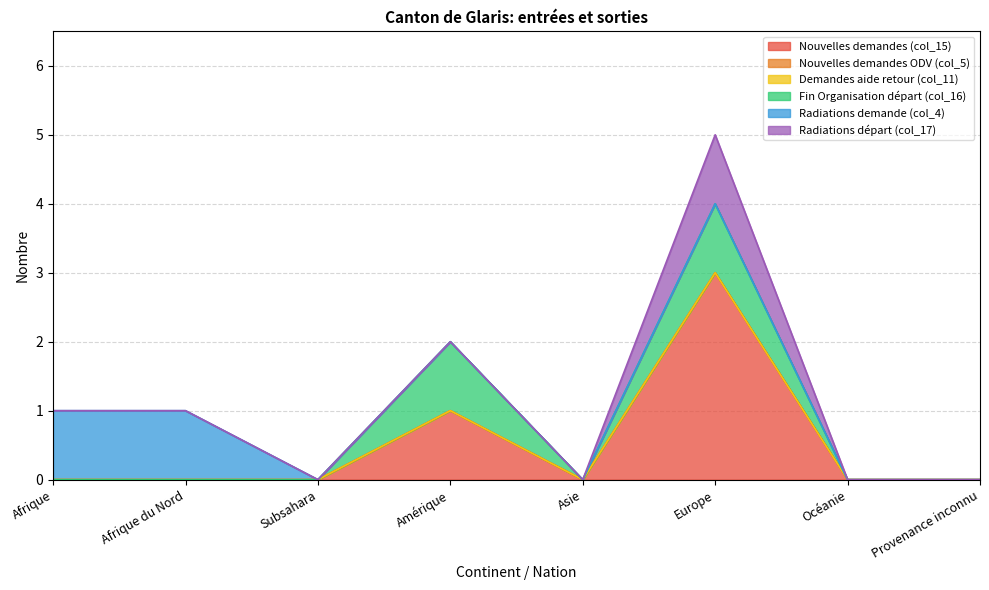

In Fin Organisation départ (col_16), how many points are higher than both neighbors (excluding endpoints)?

2